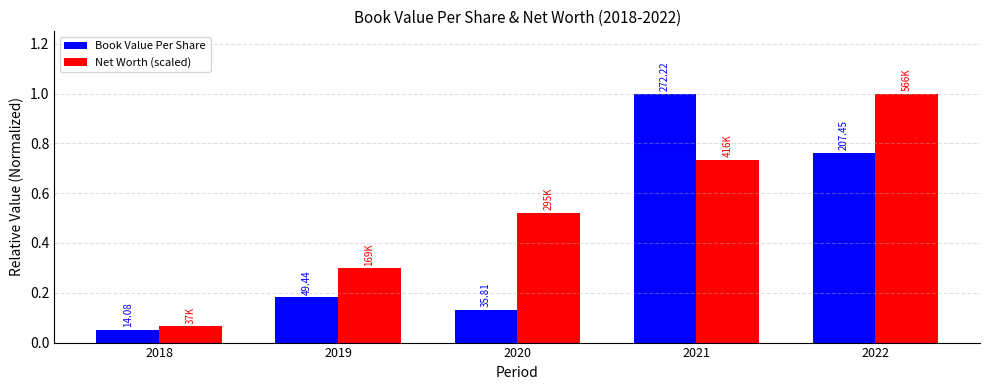

Reading left to right, extract all data points from this chart.

Book Value Per Share: 0.1	0.2	0.1	1.0	0.8
Net Worth (scaled): 0.1	0.3	0.5	0.7	1.0